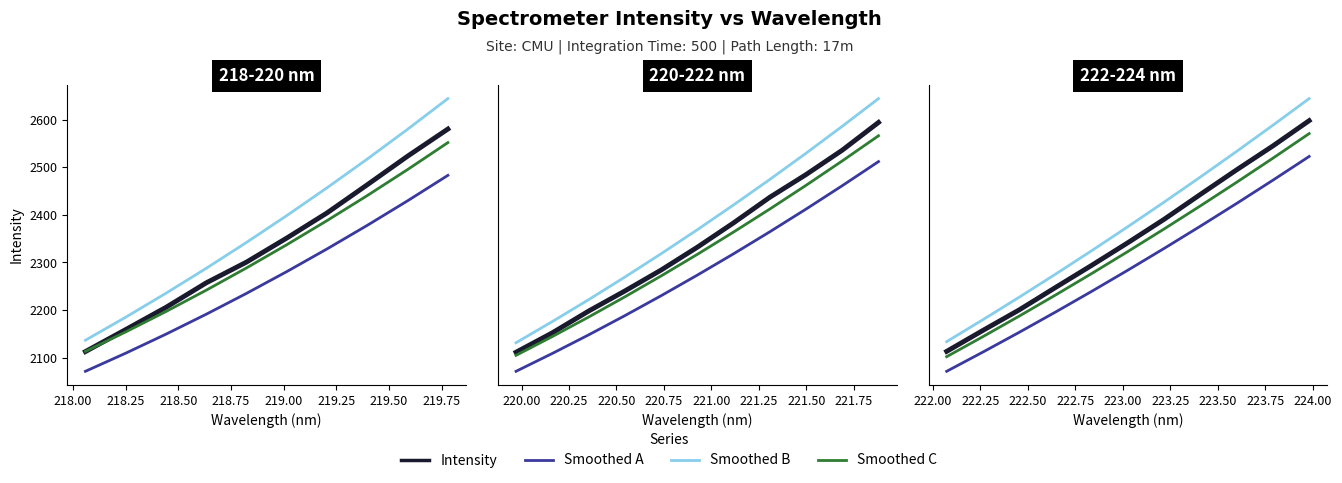

True or false: Smoothed B and Intensity cross at least once.

False